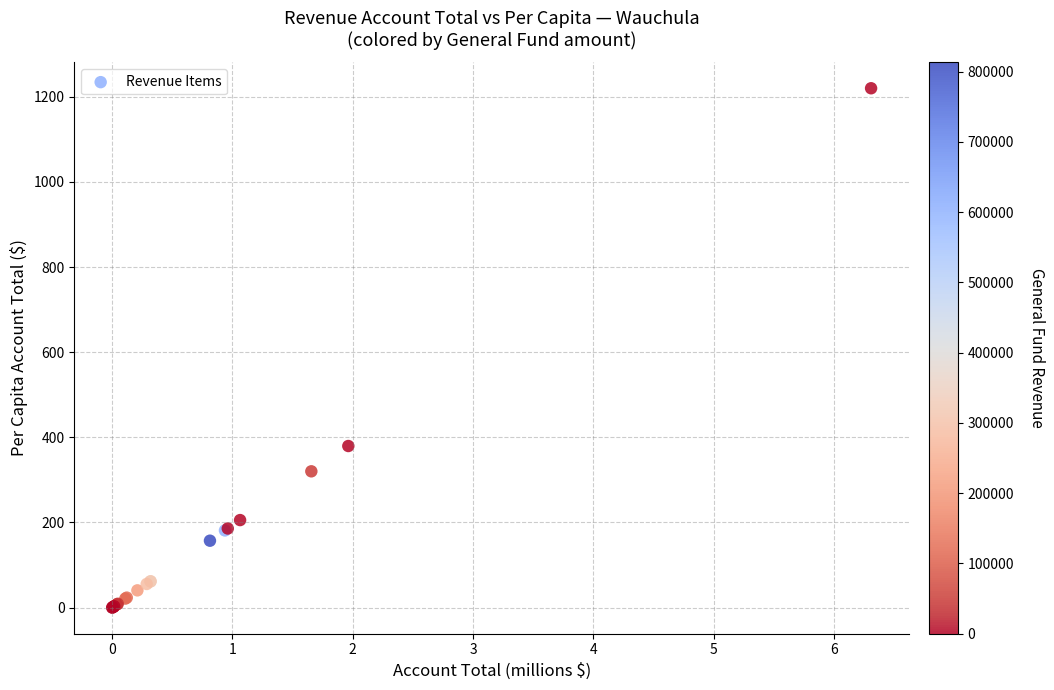

What Y value in the scatter plot is closest to 610?

379.7